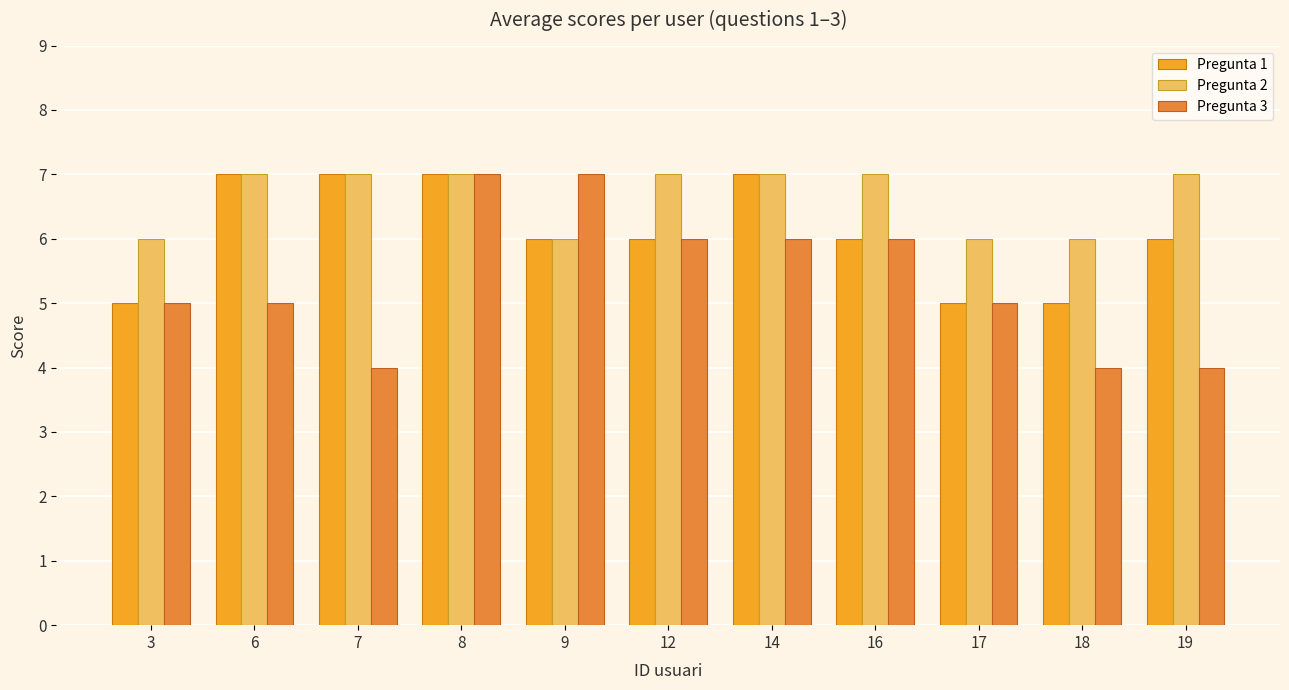

What are all the series names shown in the legend?

Pregunta 1, Pregunta 2, Pregunta 3